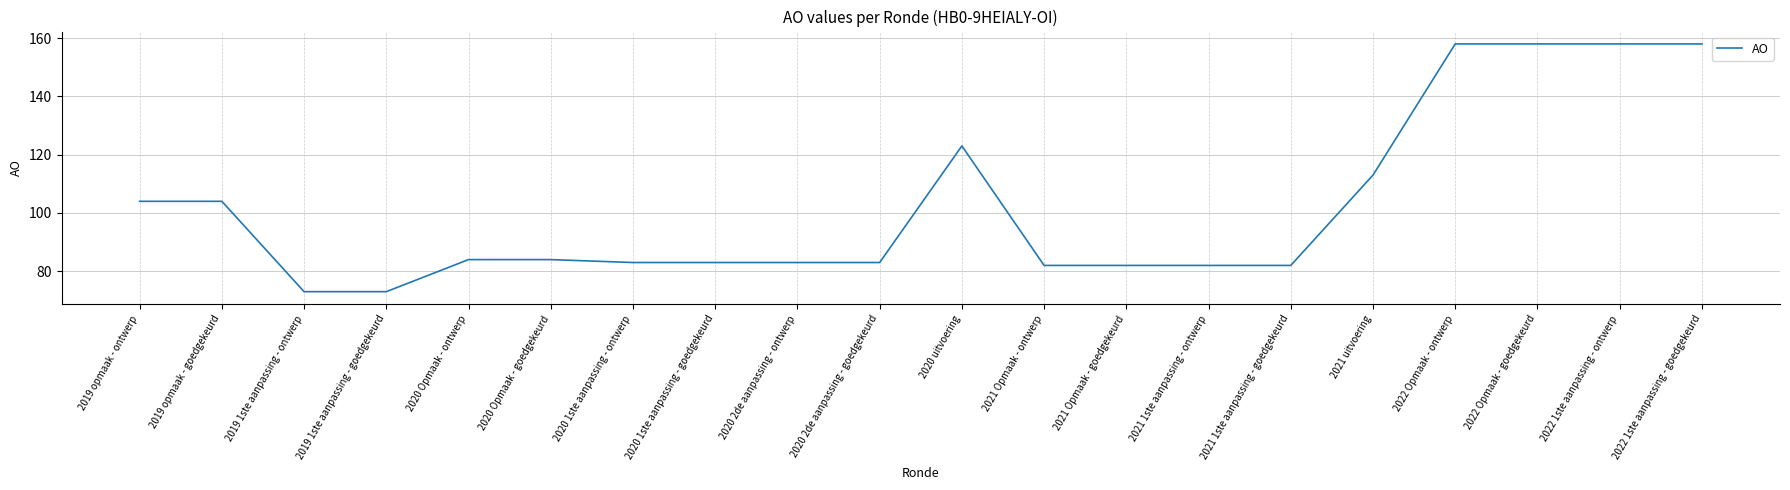

What is the sum of the values at 2020 1ste aanpassing - goedgekeurd and 2020 uitvoering?

206